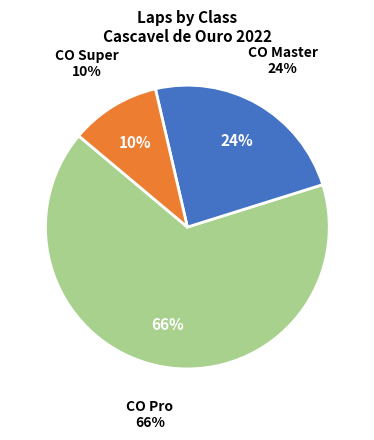

Is it true that CO Super is 21% of the pie?

False